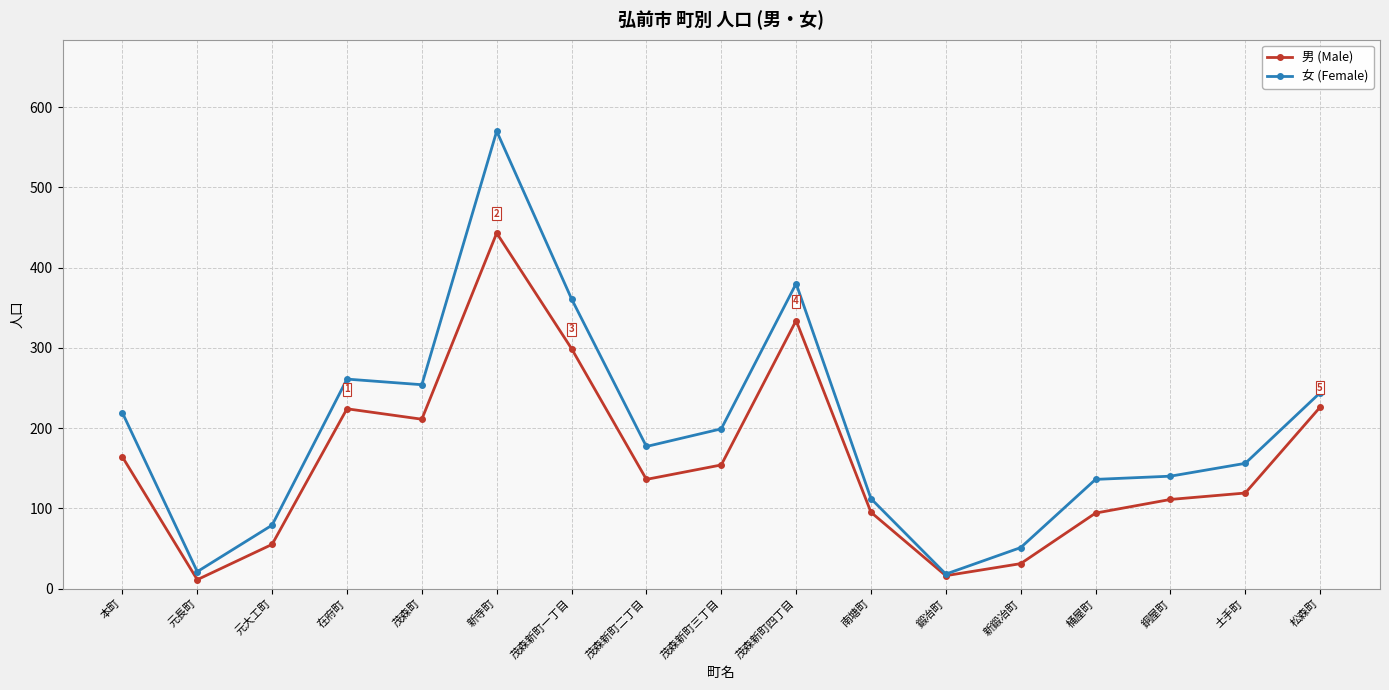

At how many categories does at least one series exceed 88?

13